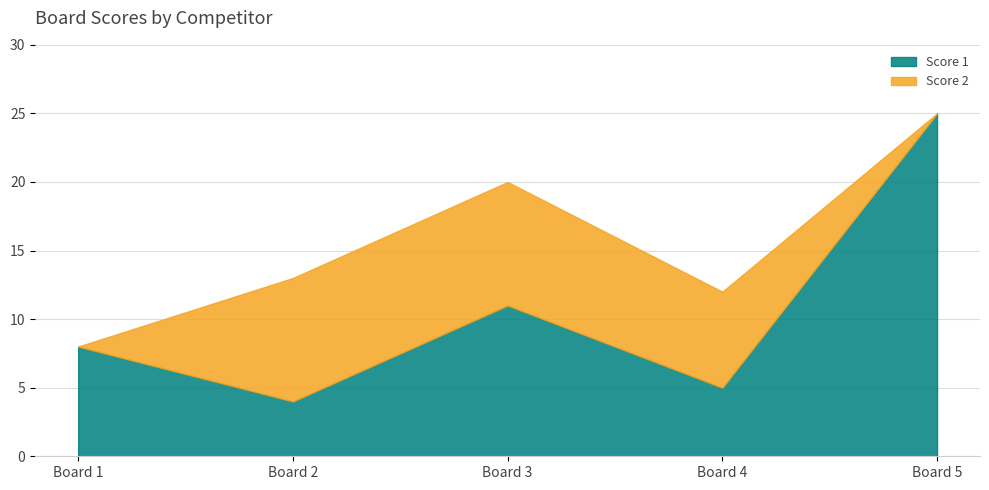

Does the chart display data point markers on the line(s)?

No